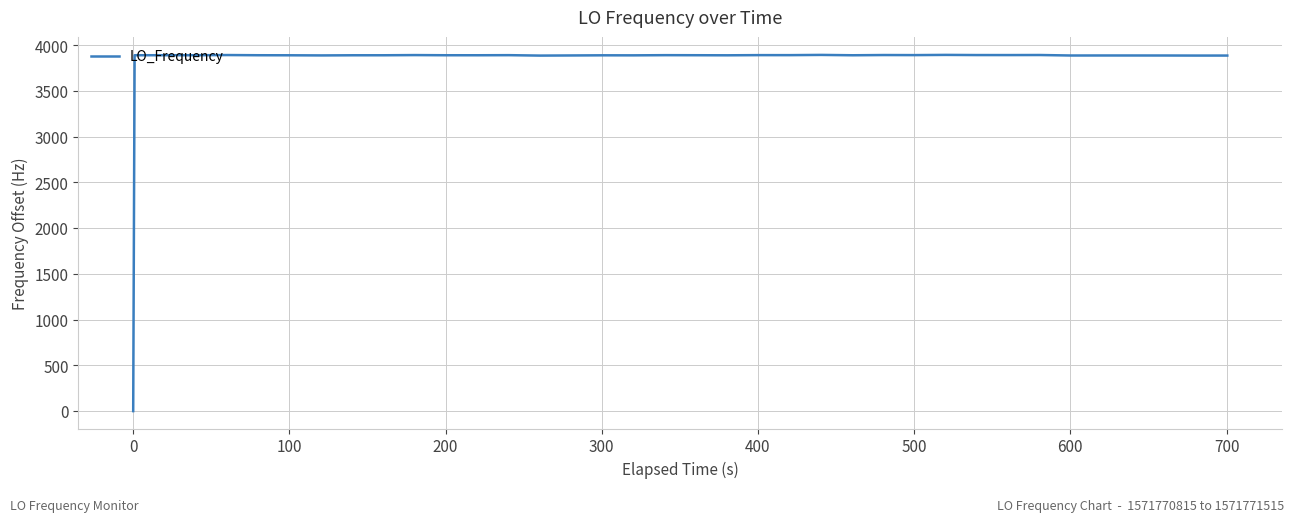

What is the difference between the maximum and minimum values?

3895.0